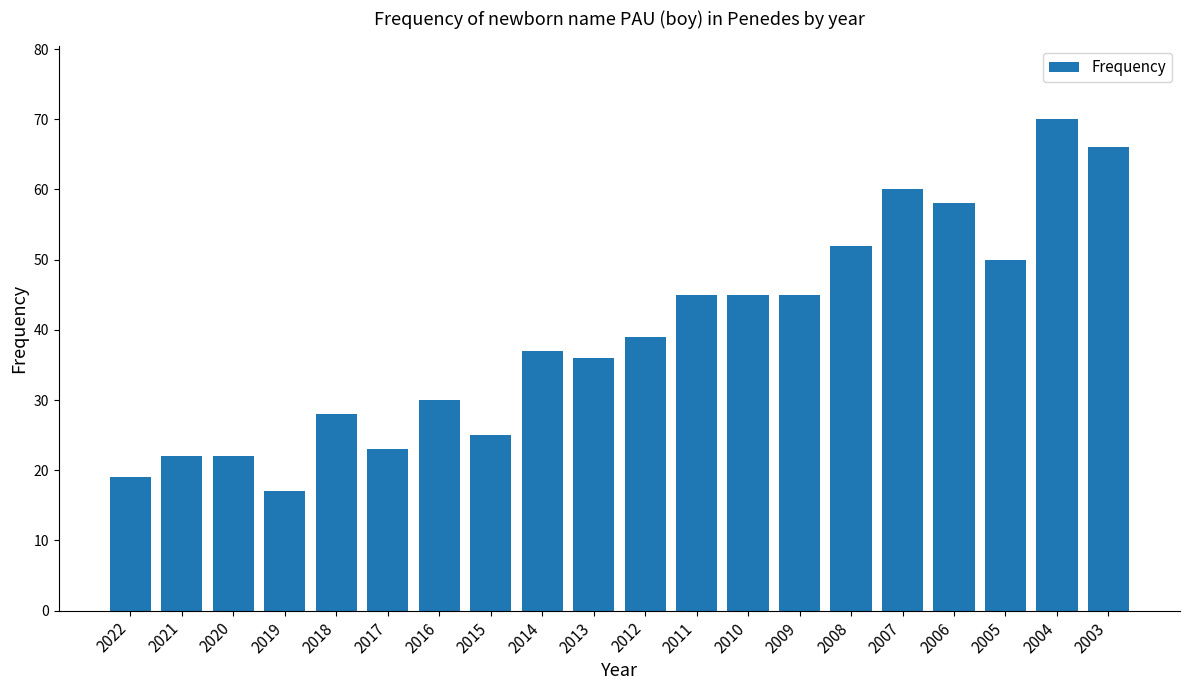

What is the change in value from 2019 to 2016?

+13